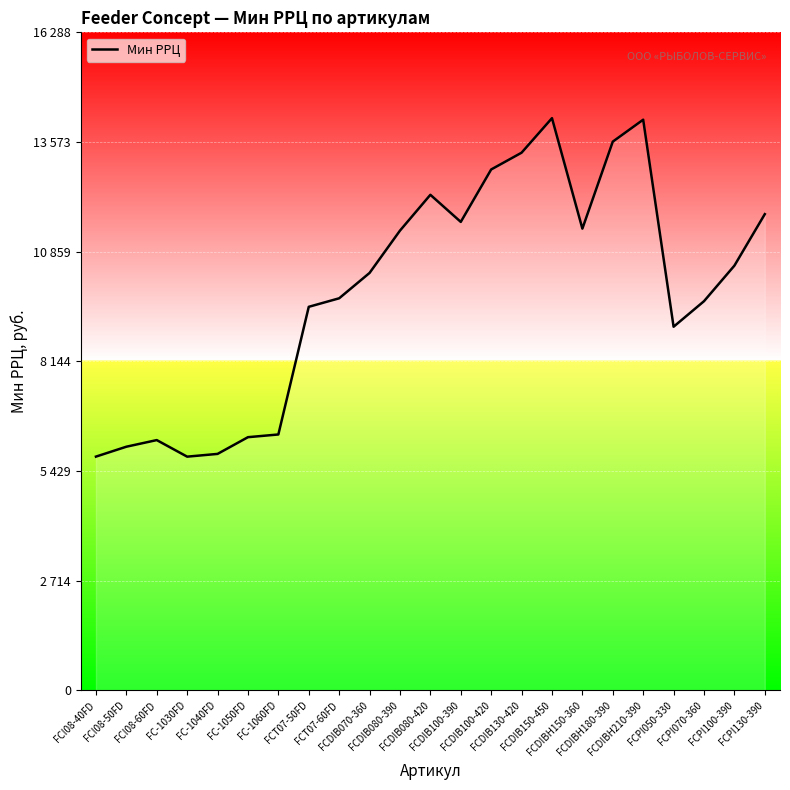

At which category does the data reach its first local peak?

FCI08-60FD